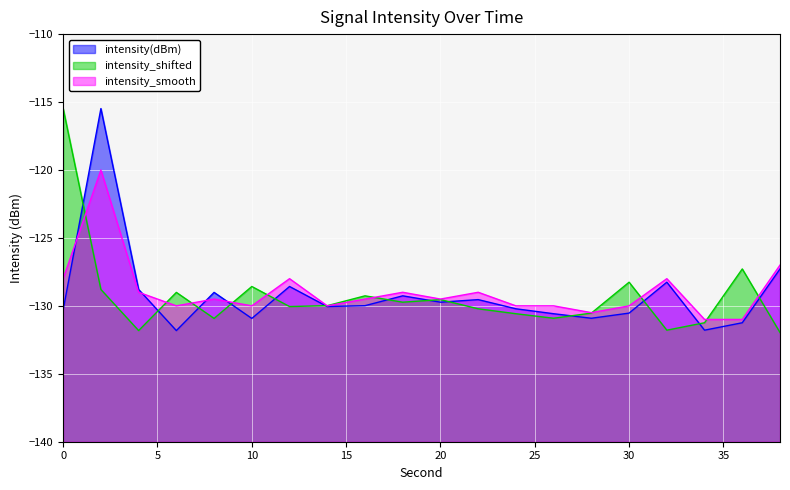

At which category does intensity_shifted reach its first local valley?

4